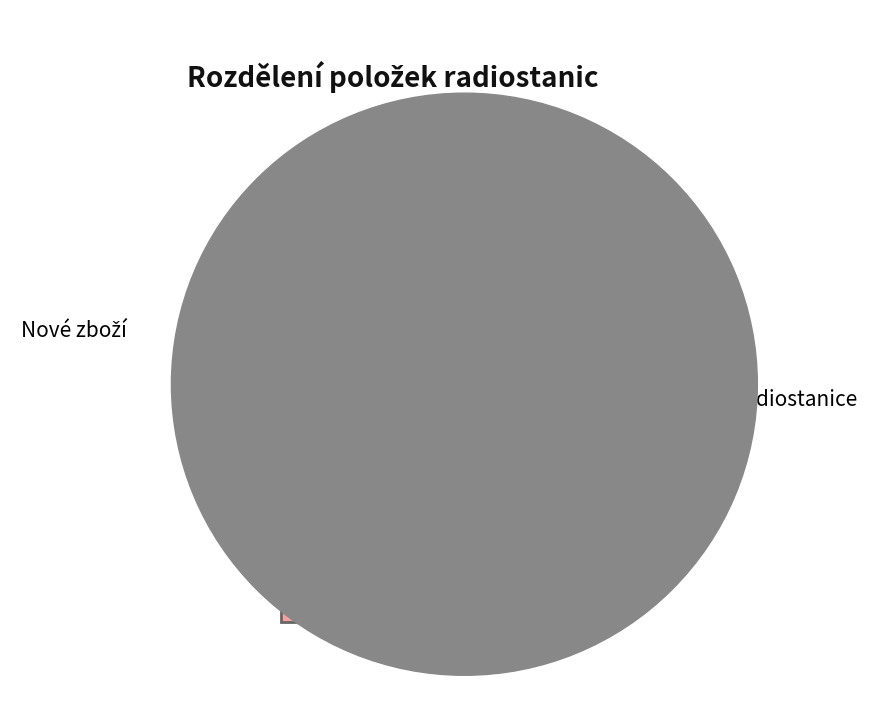

Is there any slice that represents more than half of the pie?

No